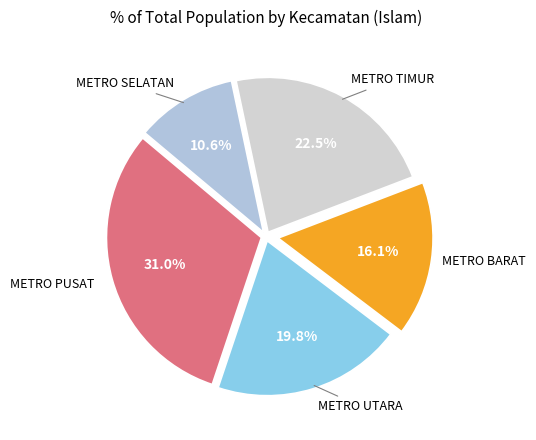

How many slices are in this pie chart?

5